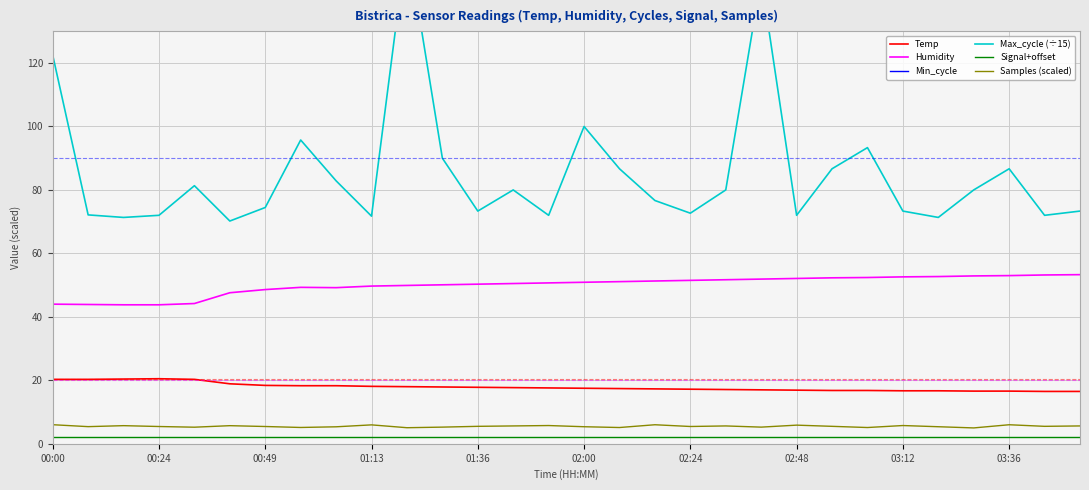

Which series has the largest range (max minus min)?

Max_cycle (÷15)